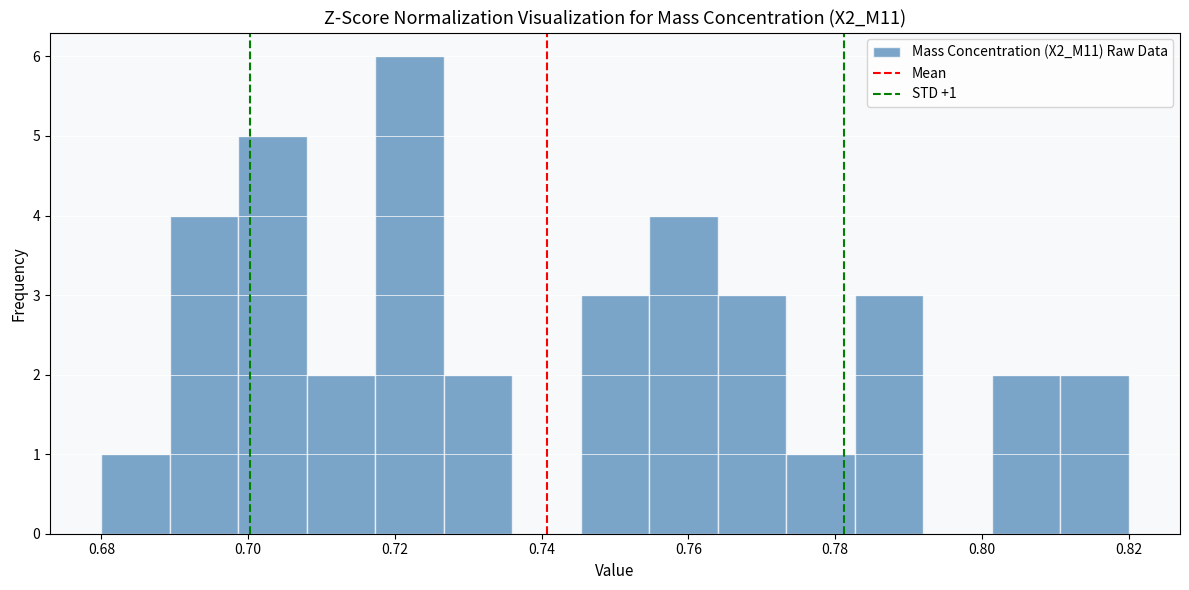

Over which range of the x-axis is the bar tallest?

0.718 to 0.726